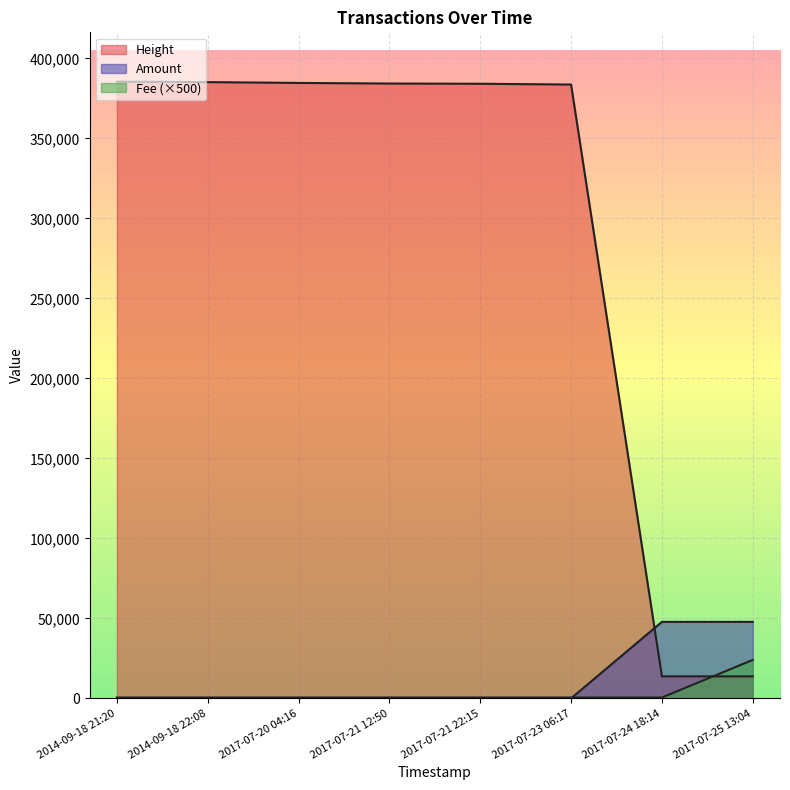

True or false: Fee has more than 1 points higher than both neighbors.

False